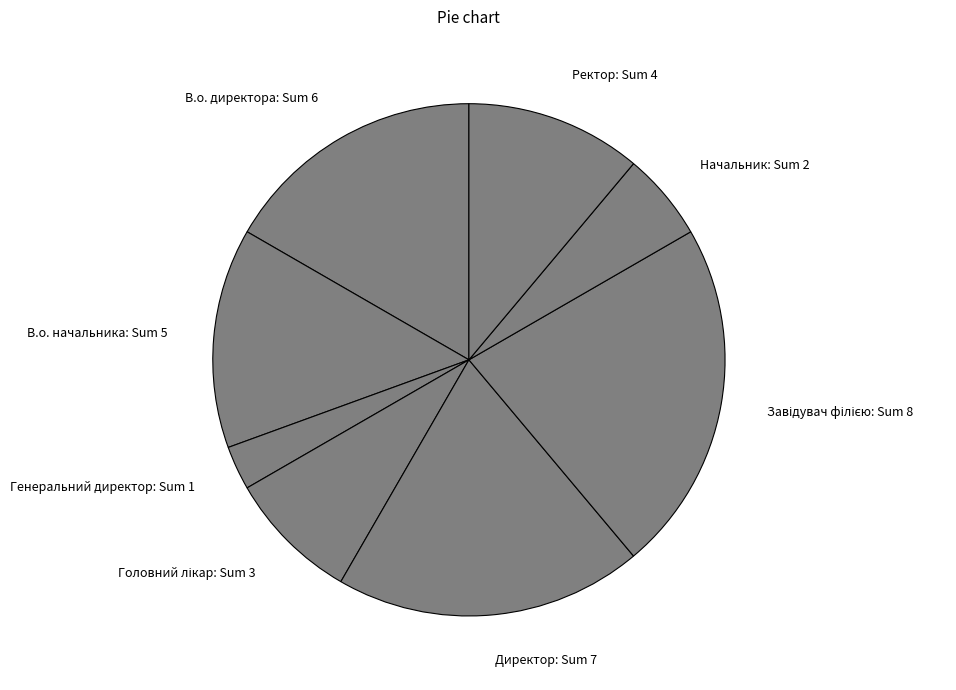

Is the sum of В.о. начальника and Ректор greater than half?

No